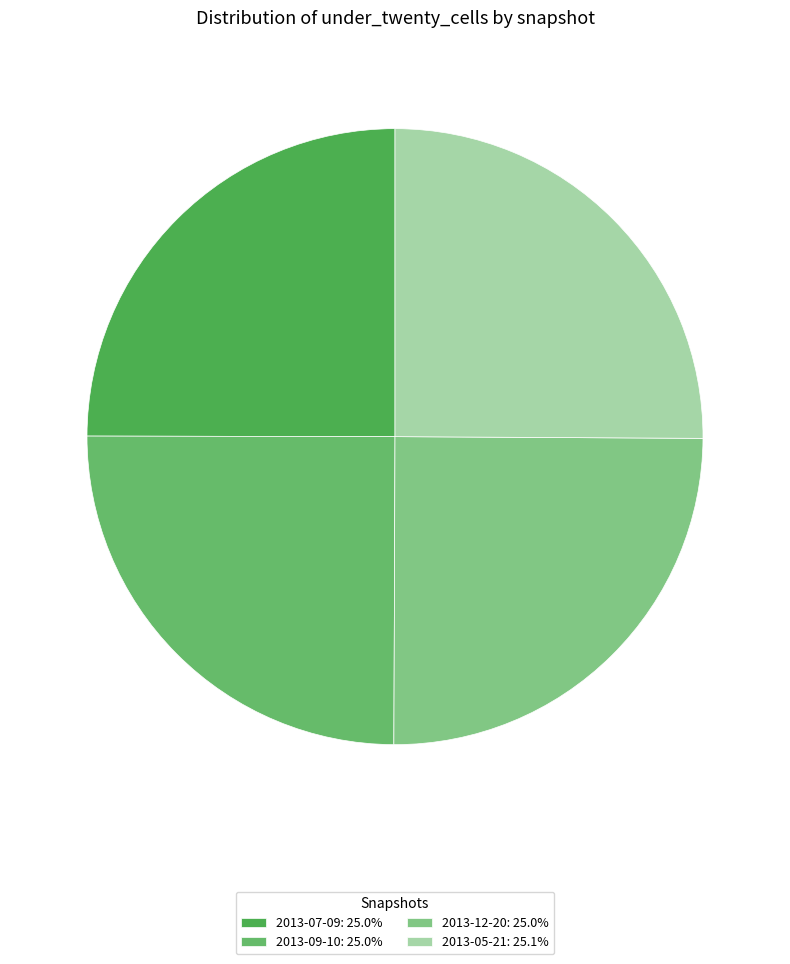

The 2013-05-21 slice represents 38% of the pie. True or false?

False